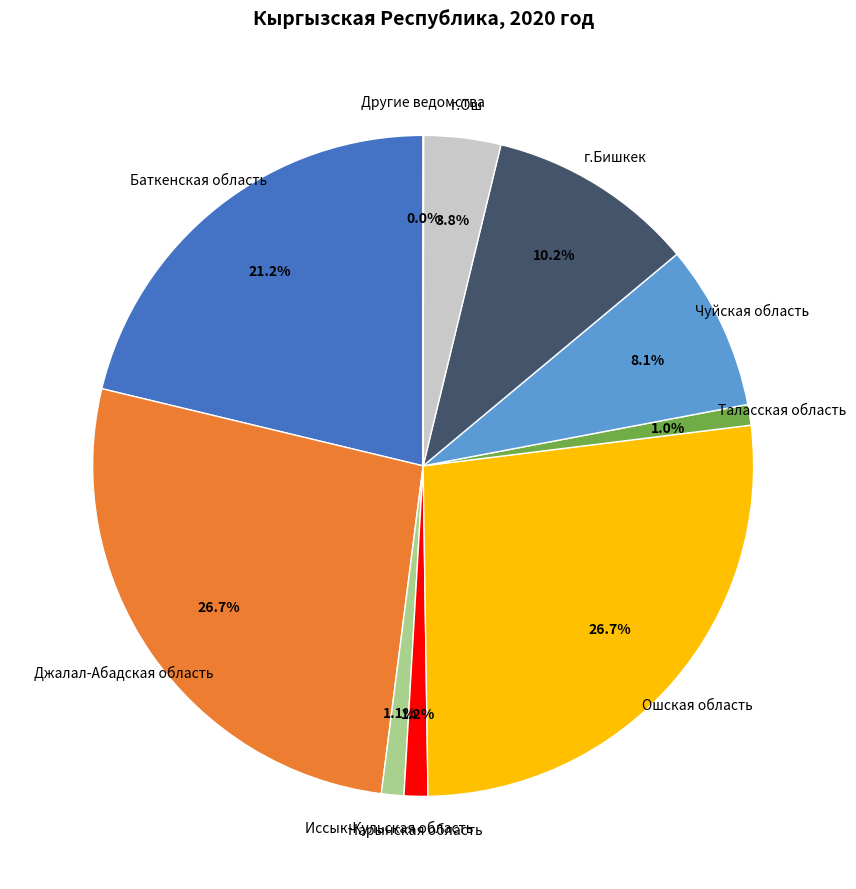

Combined, what portion of the pie is Джалал-Абадская область and Иссык-Кульская область?

27.8%